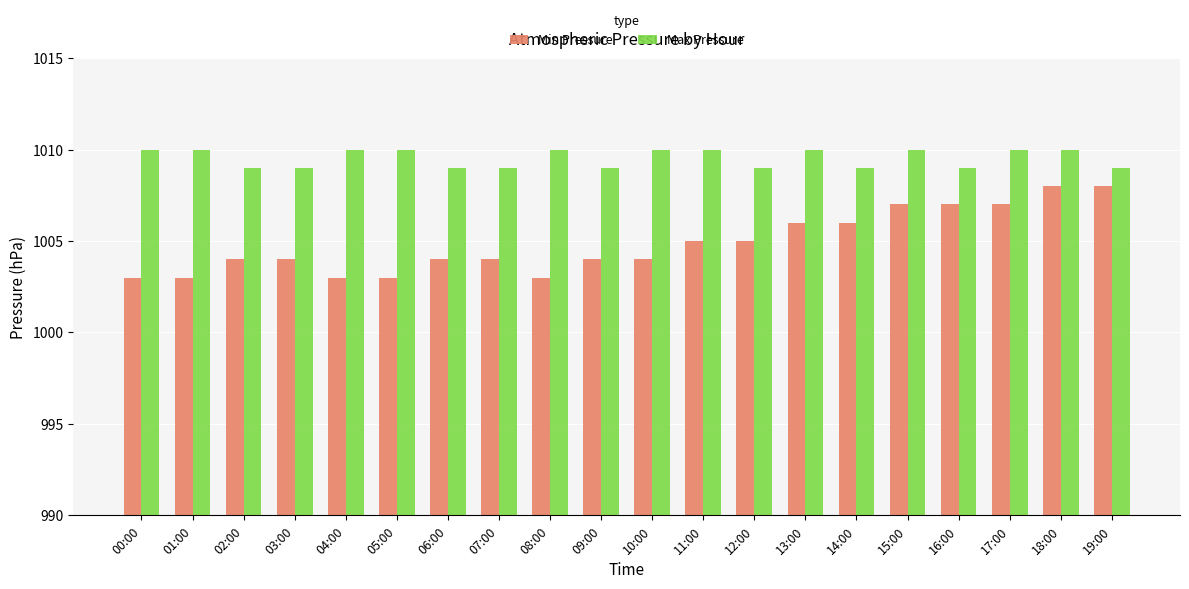

What is the label of the 2nd bar from the right?

18:00